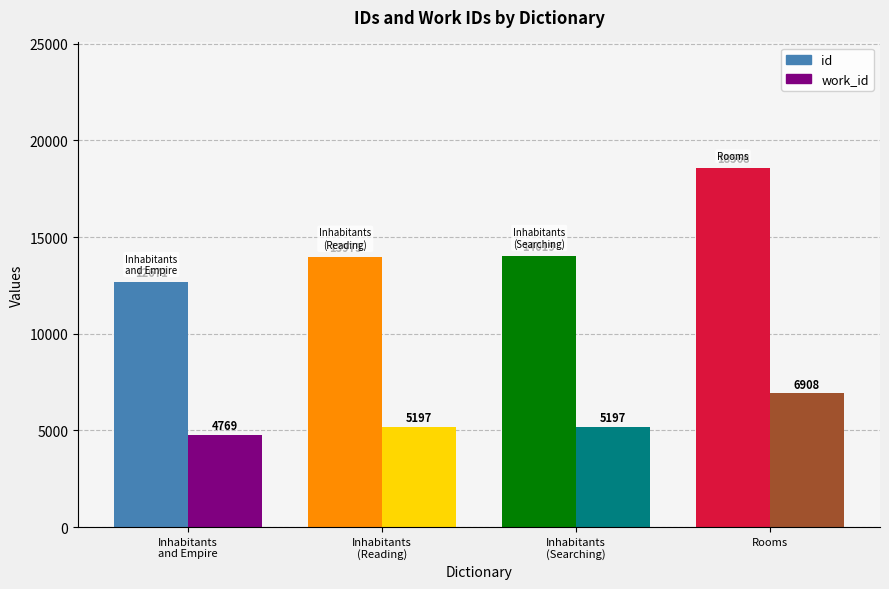

Which series has the widest spread of values?

id